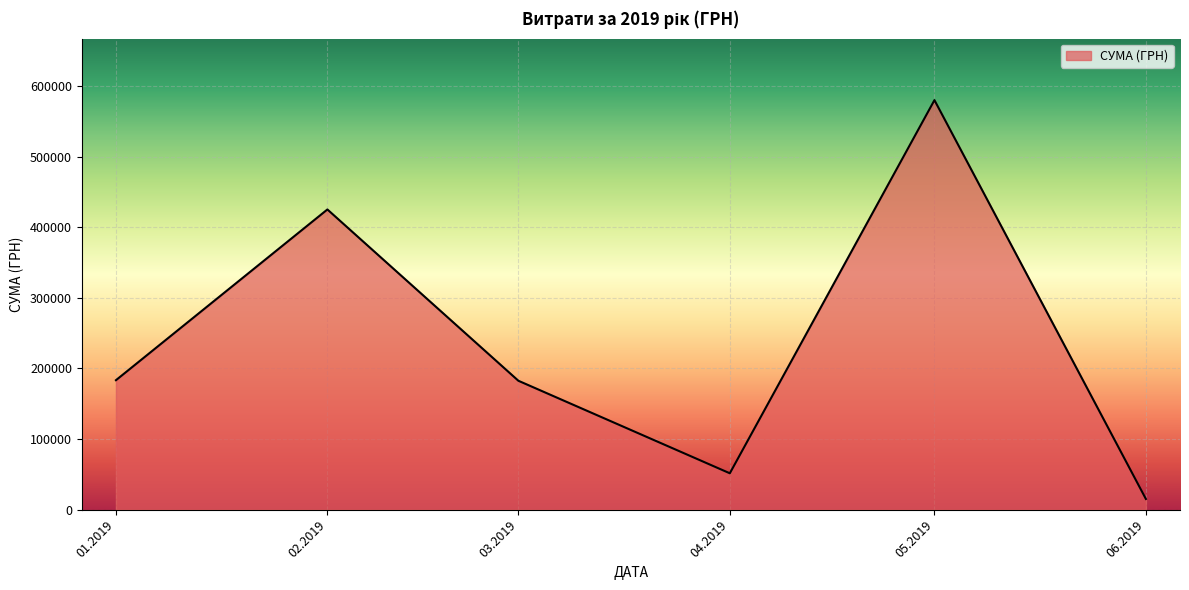

Does the chart have visible grid lines?

Yes